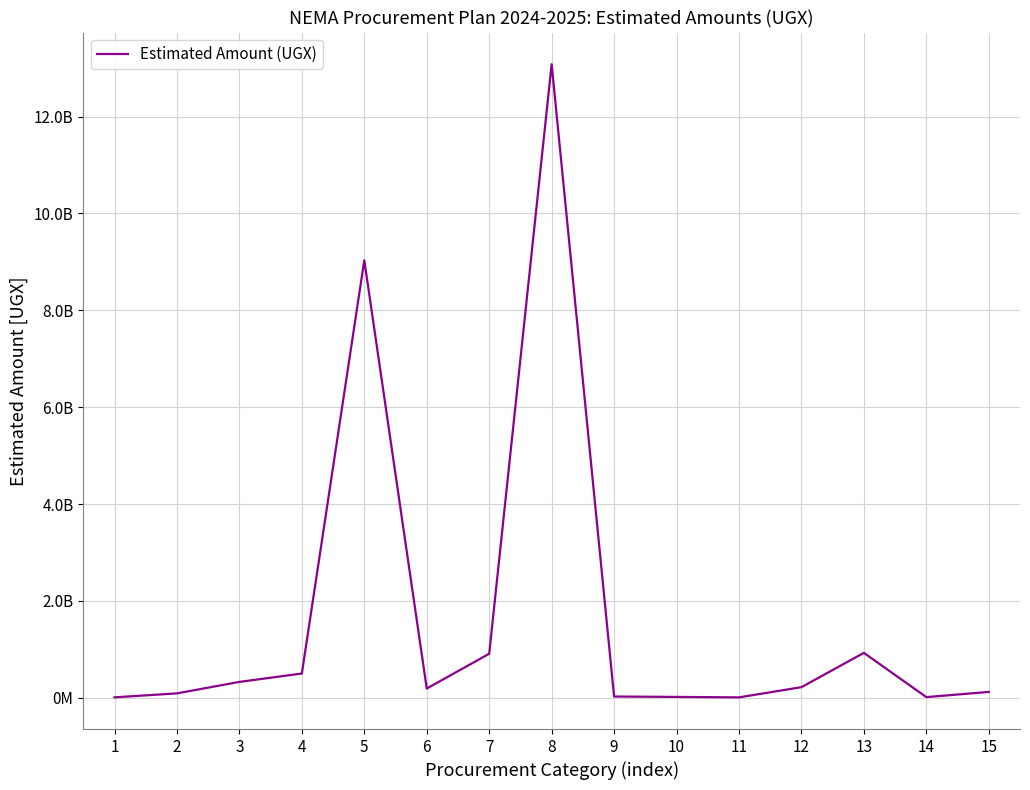

What is the minimum value shown in the chart?

7500000